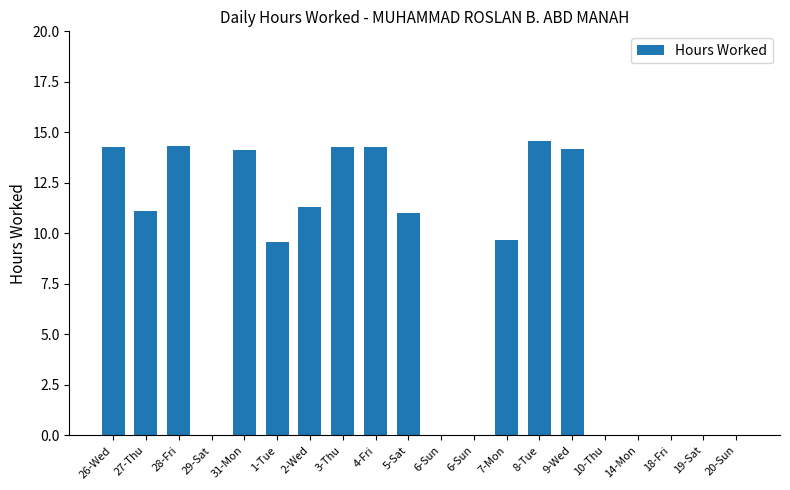

Are the bars horizontal?

No